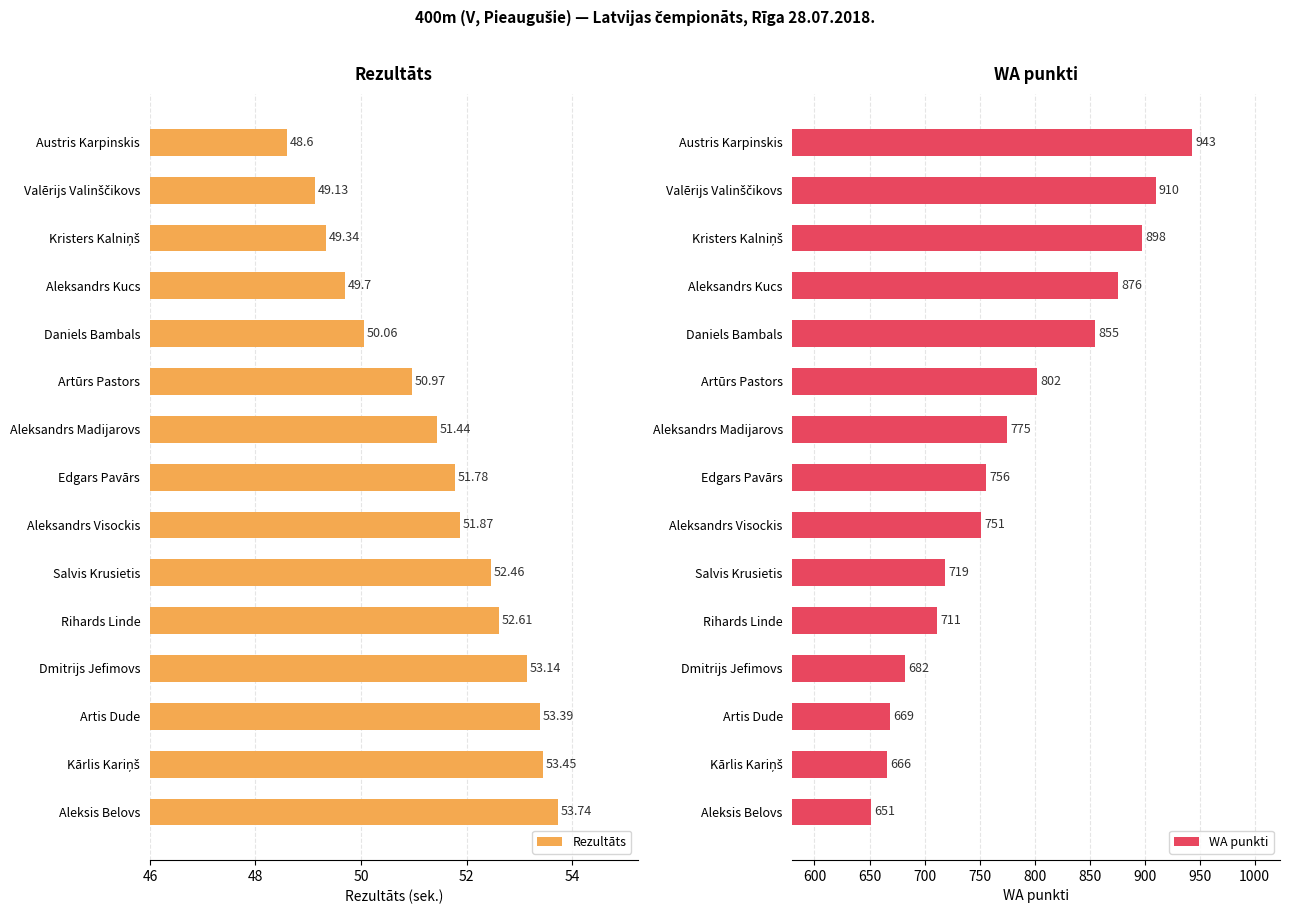

What are all the series names shown in the legend?

Rezultāts, WA punkti